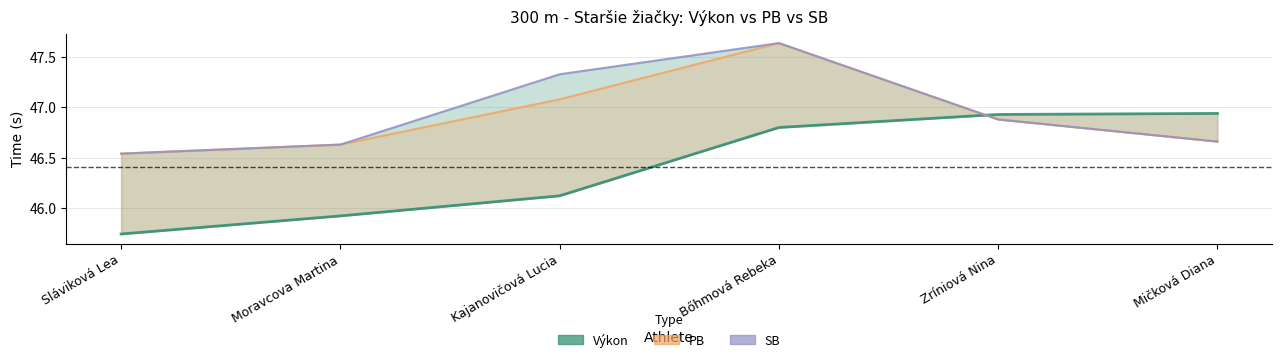

What position from the right is Kajanovičová Lucia?

4